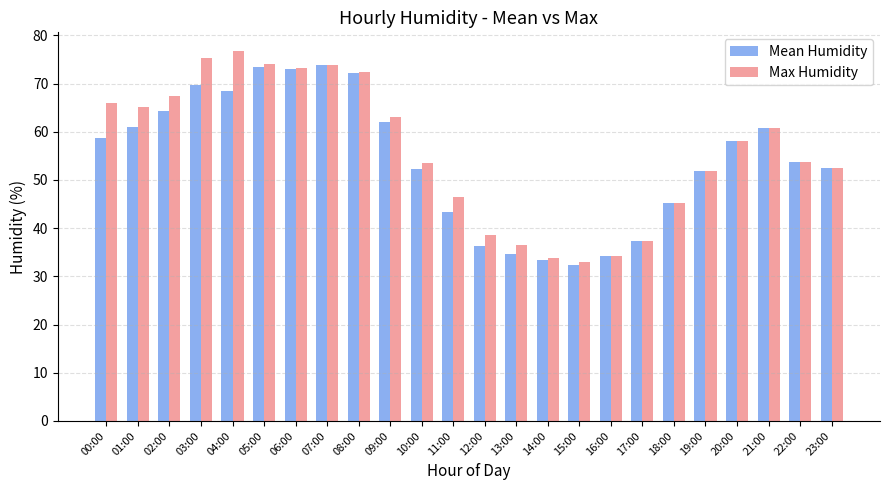

What is the sum of all Max Humidity values?

1342.9